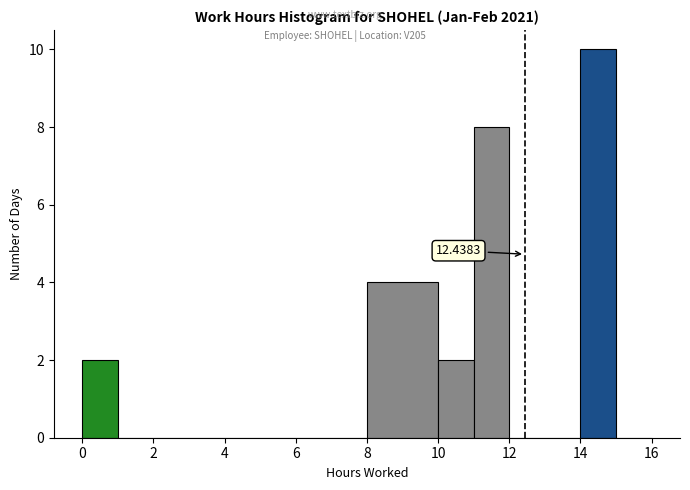

Which range on the x-axis has the tallest bar?

14 to 15